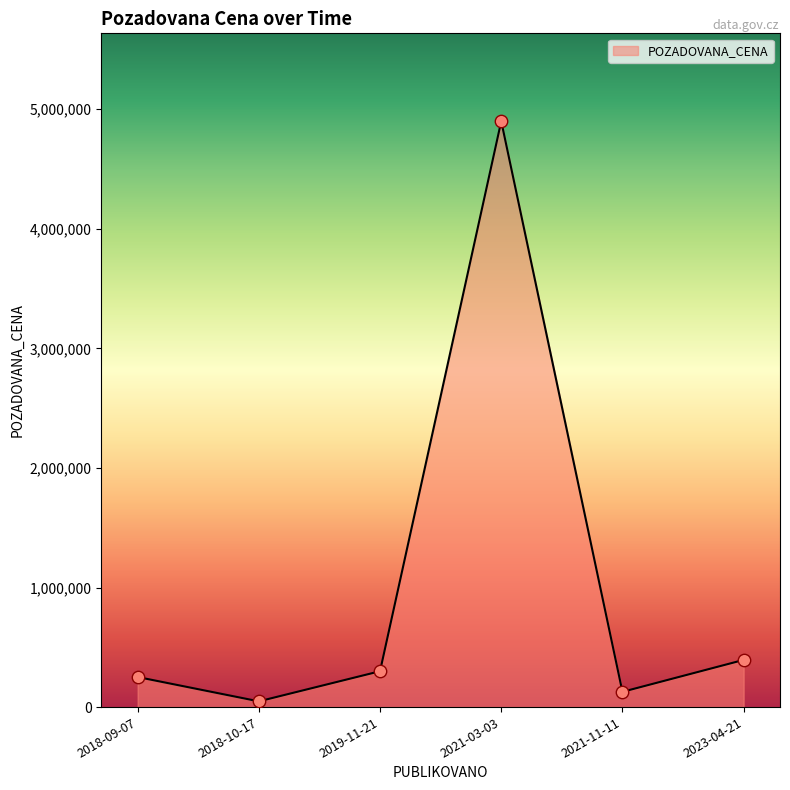

Which has a higher value, 2018-10-17 or 2021-11-11?

2021-11-11